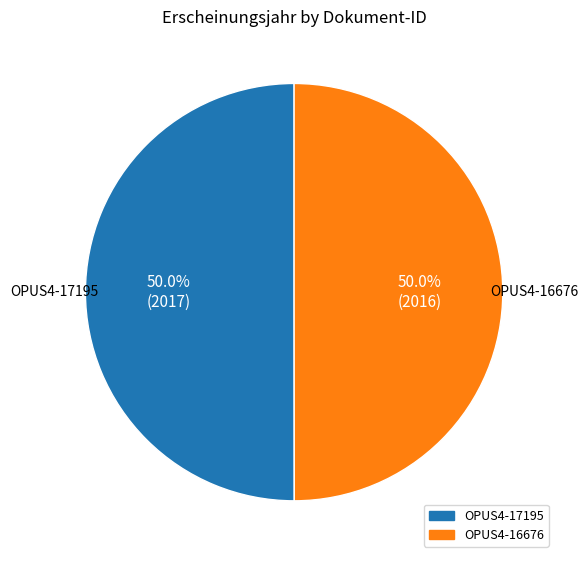

To the nearest percent, what percentage of the pie is OPUS4-17195?

50%